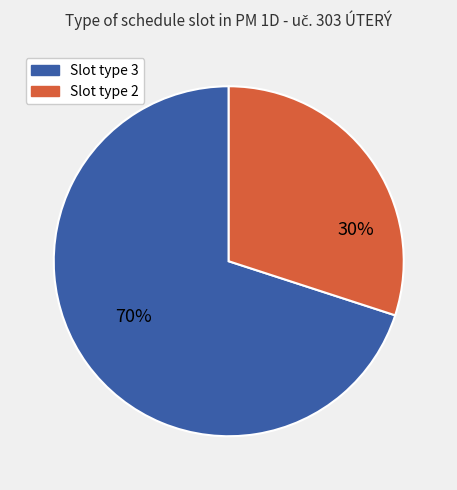

To the nearest percent, what is the average slice percentage?

50%